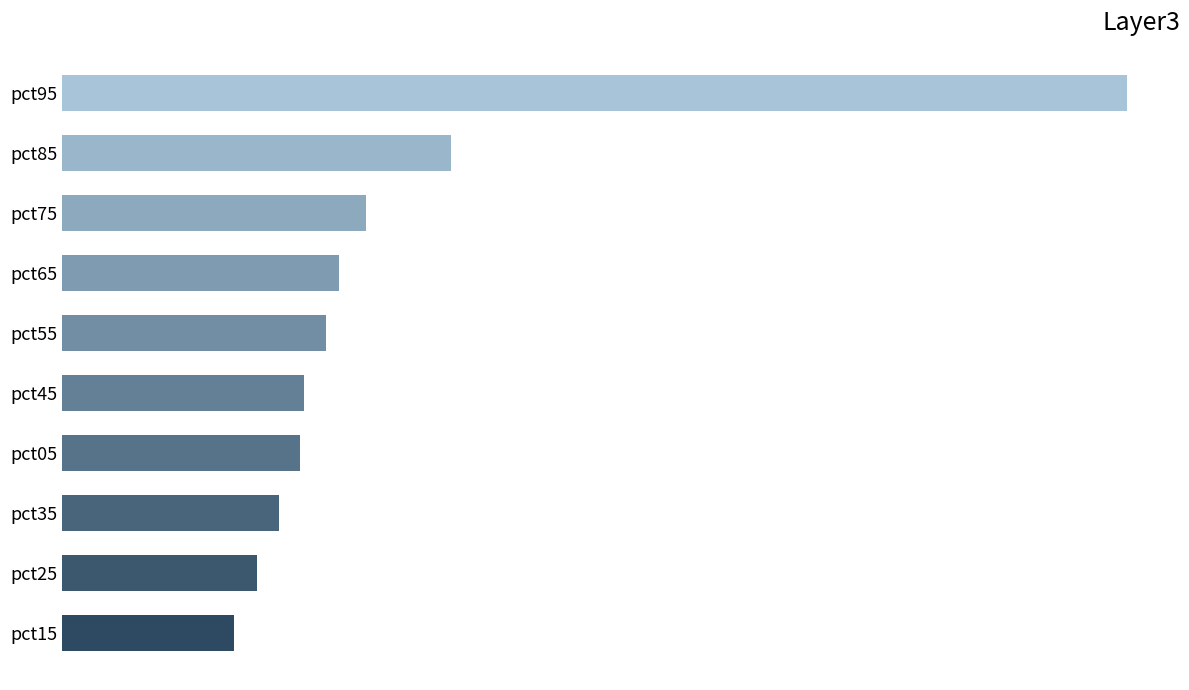

Are the bars grouped side by side (vs. stacked)?

No